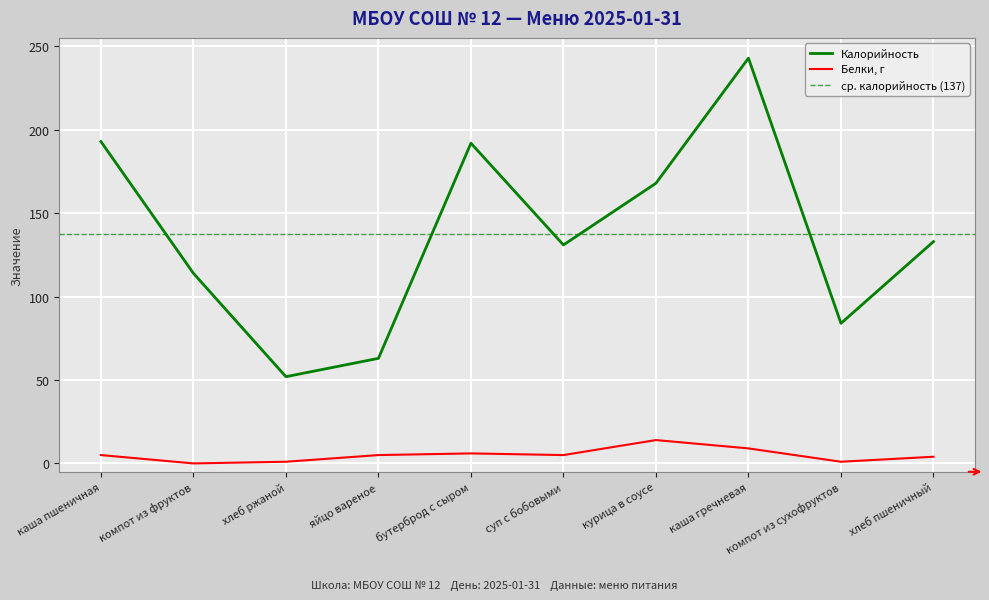

The value of Белки at компот из сухофруктов is 1. True or false?

False